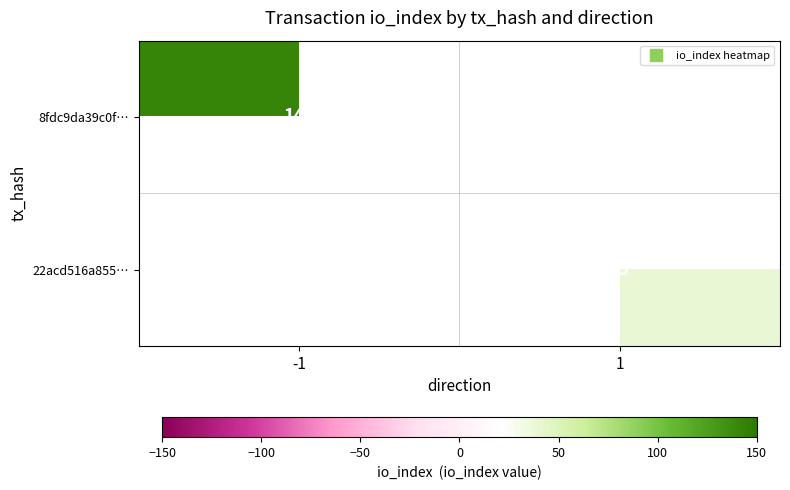

Is the value of 8fdc9da39c0f… at -1 greater than the value of 22acd516a855… at -1?

No